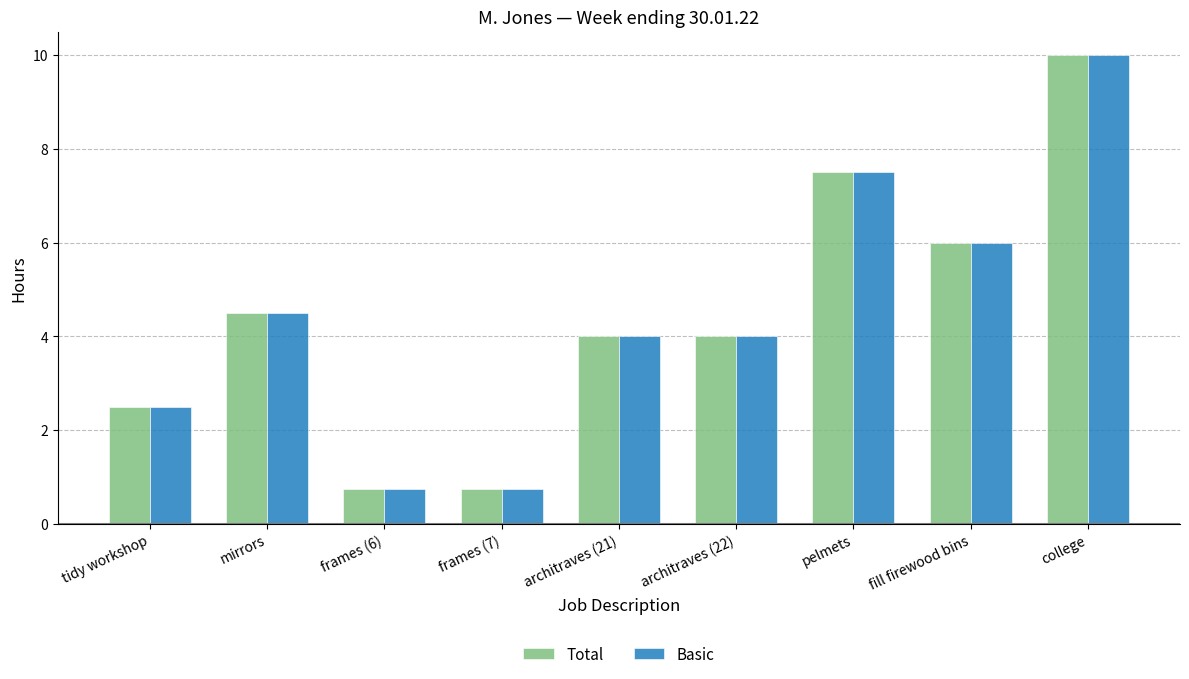

Is the value of Basic at frames (7) greater than the value of Total at college?

No